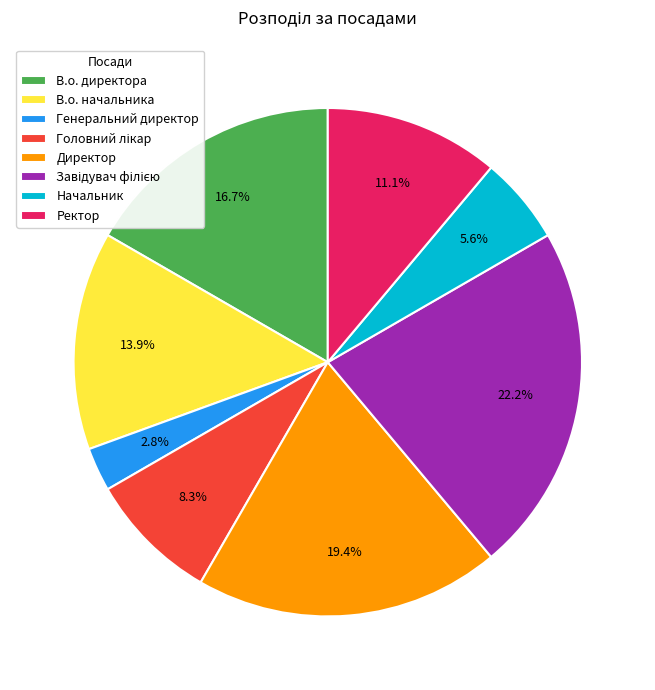

Count the number of slices in the pie.

8